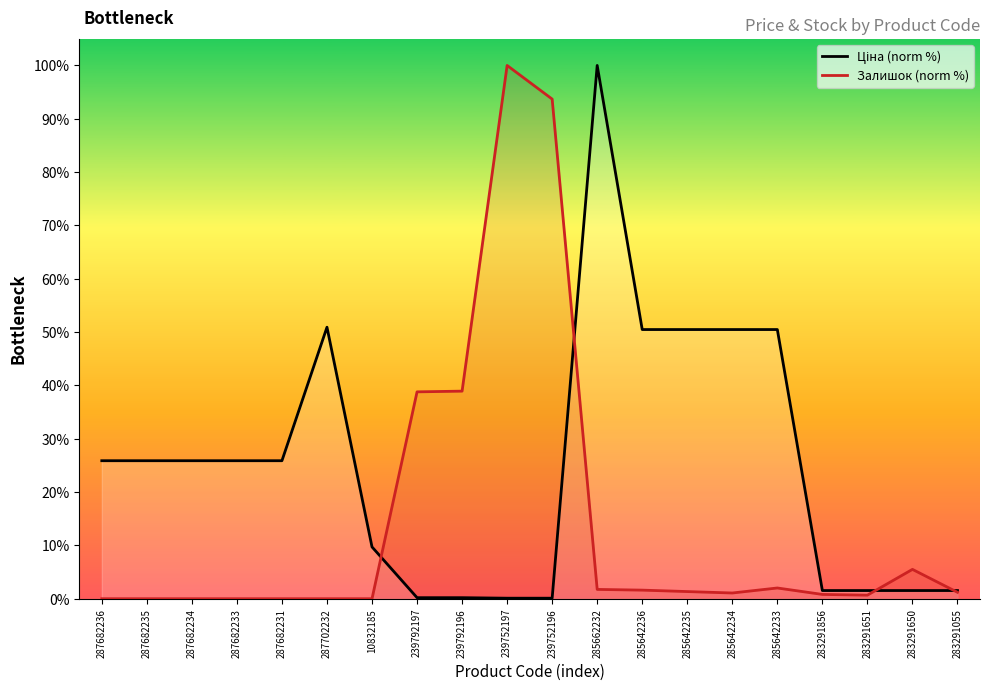

At which label does Ціна (norm %) reach its minimum?

239752197